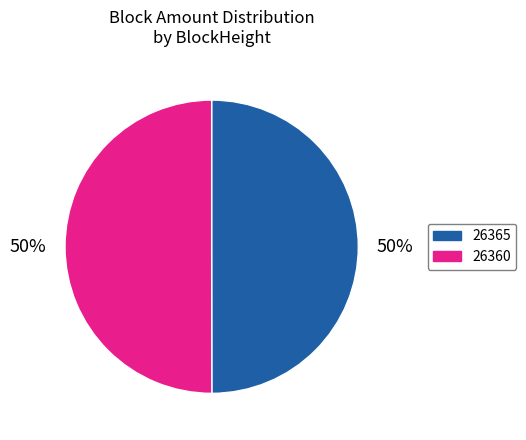

To the nearest percent, what is the combined percentage of 26360 and 26365?

100%